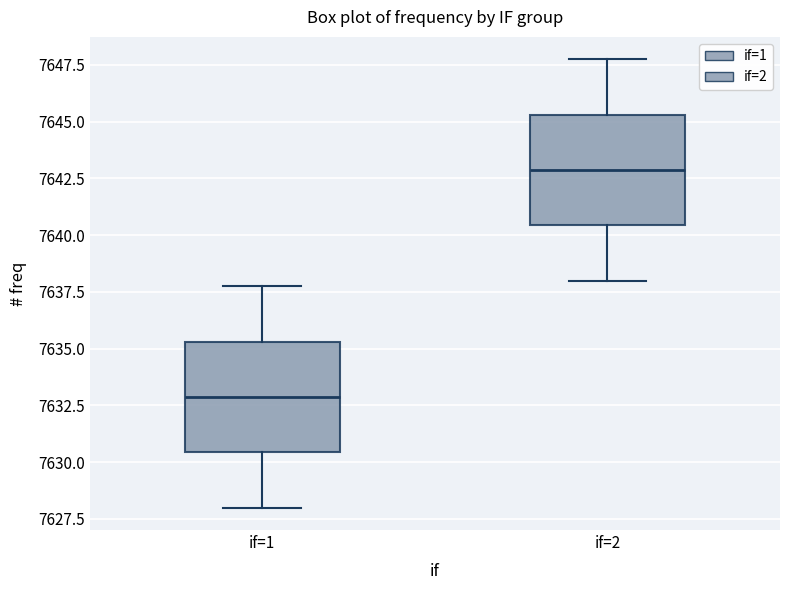

Where does the upper whisker of the box for if=1 end on the y-axis? The values are not printed on the chart, so give them approximately, as read against the axis.

7638.0